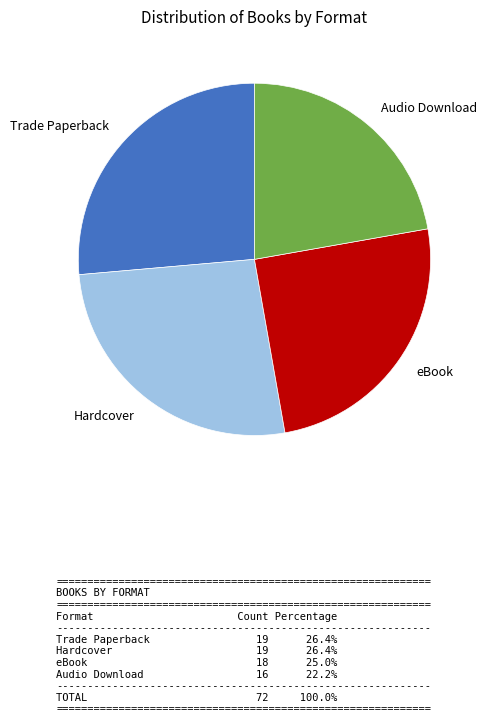

Do Trade Paperback and Audio Download together represent more than half of the pie?

No